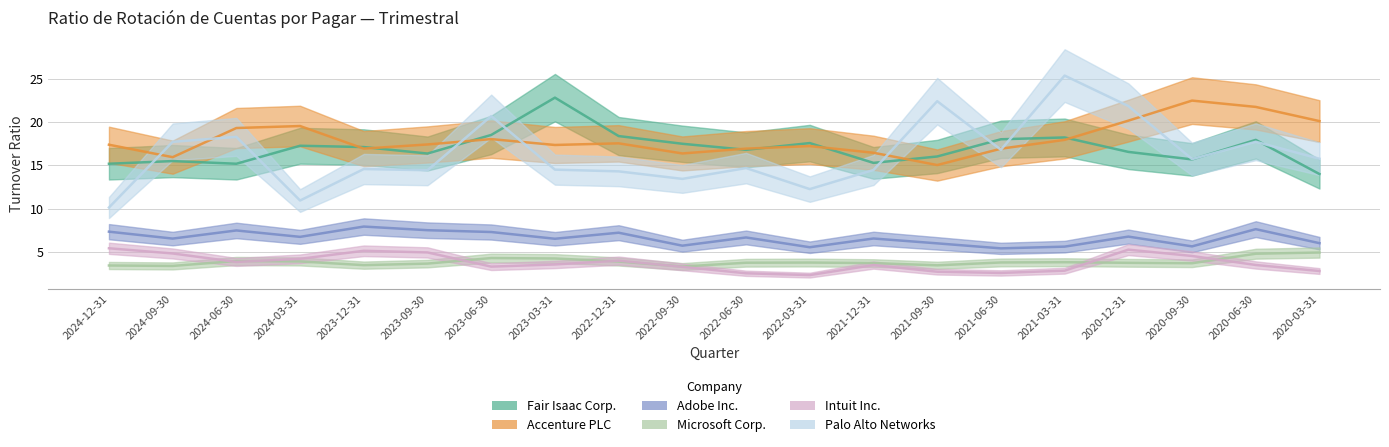

True or false: Microsoft Corp. and Palo Alto Networks cross at least once.

False